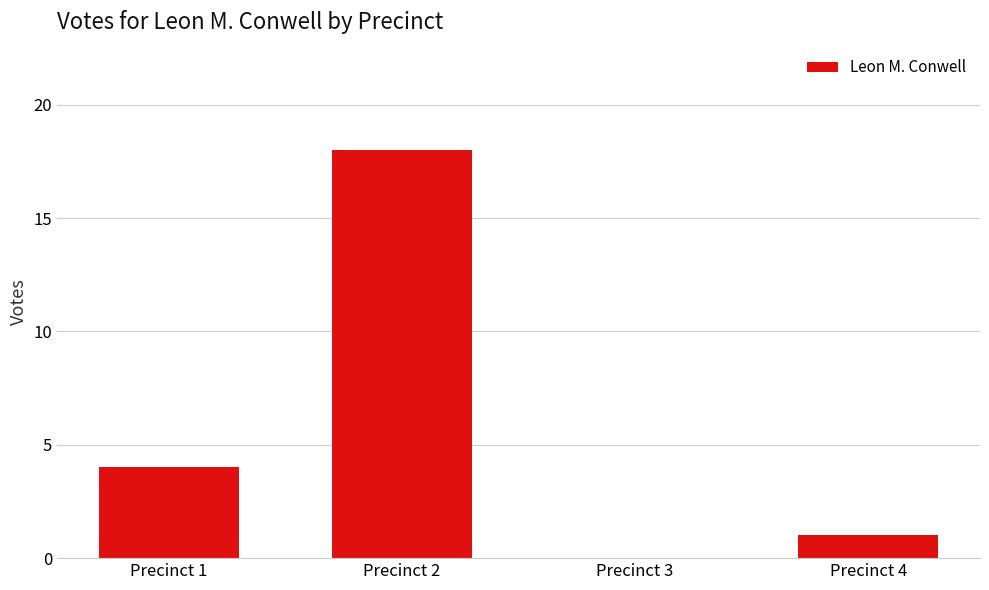

Count the number of data series in this chart.

1